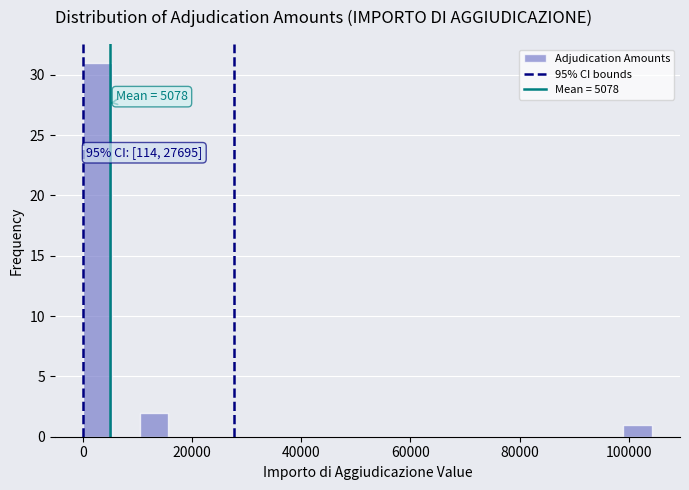

Read against the x-axis, roughly where is the centre of the tallest bar?

2000